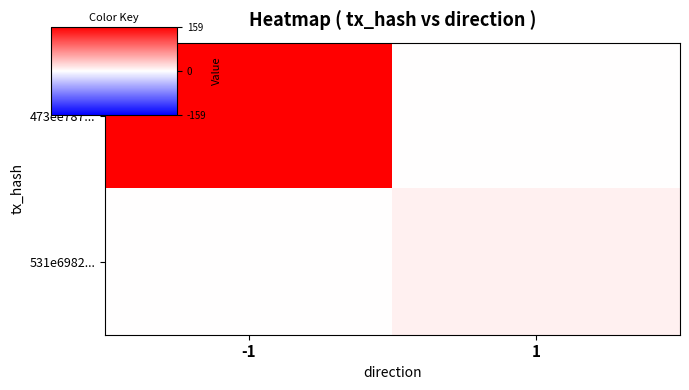

Rank the categories by 531e6982... value from lowest to highest.

-1, 1